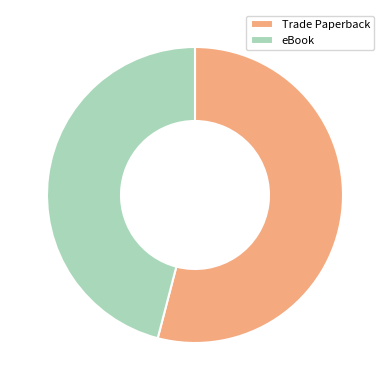

Count the number of slices in the pie.

2